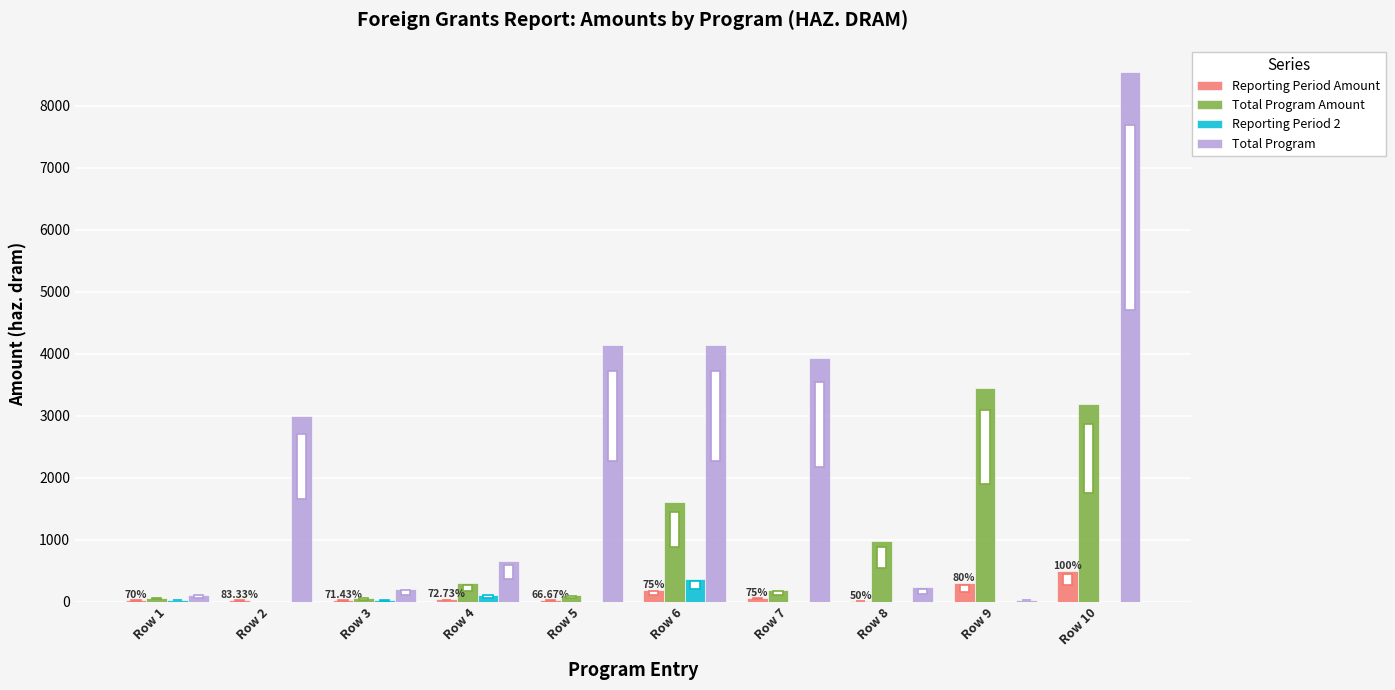

Which series has the largest total across all categories?

Total Program